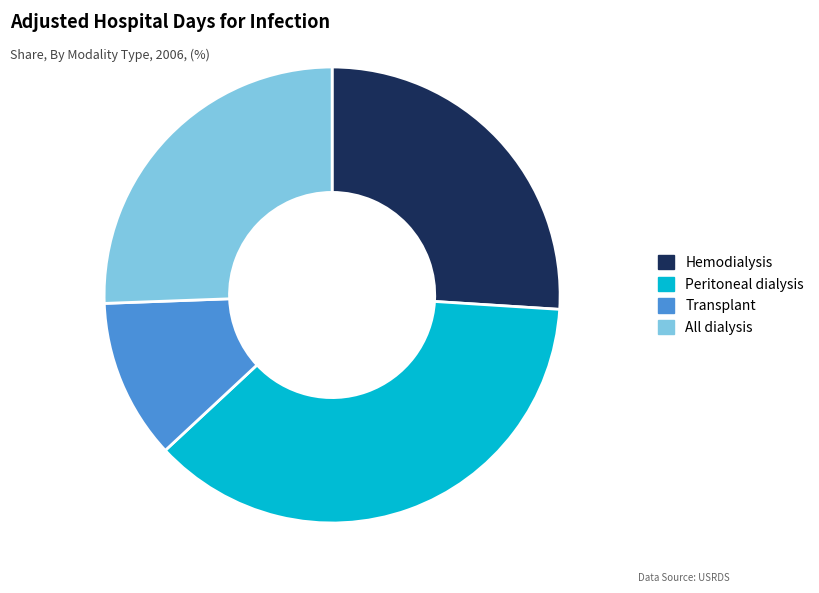

Which category has the biggest portion of the pie?

Peritoneal dialysis